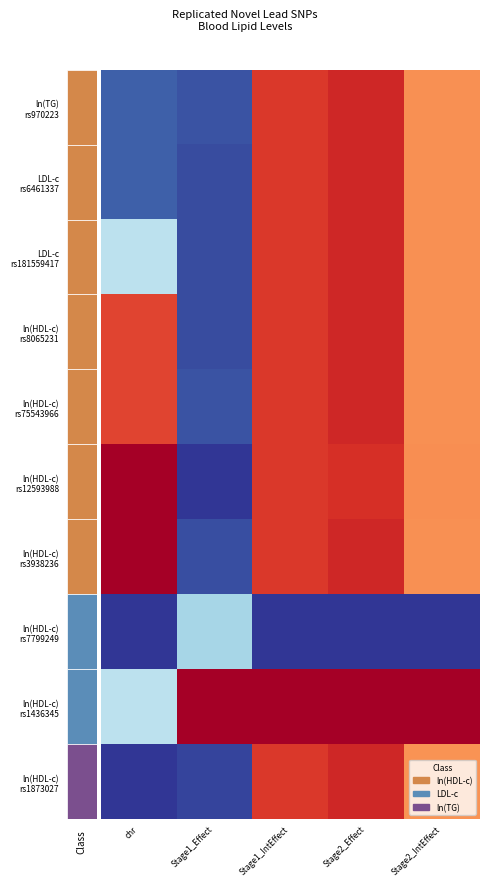

At which category does the chart reach its minimum across all series?

Stage1_Effect